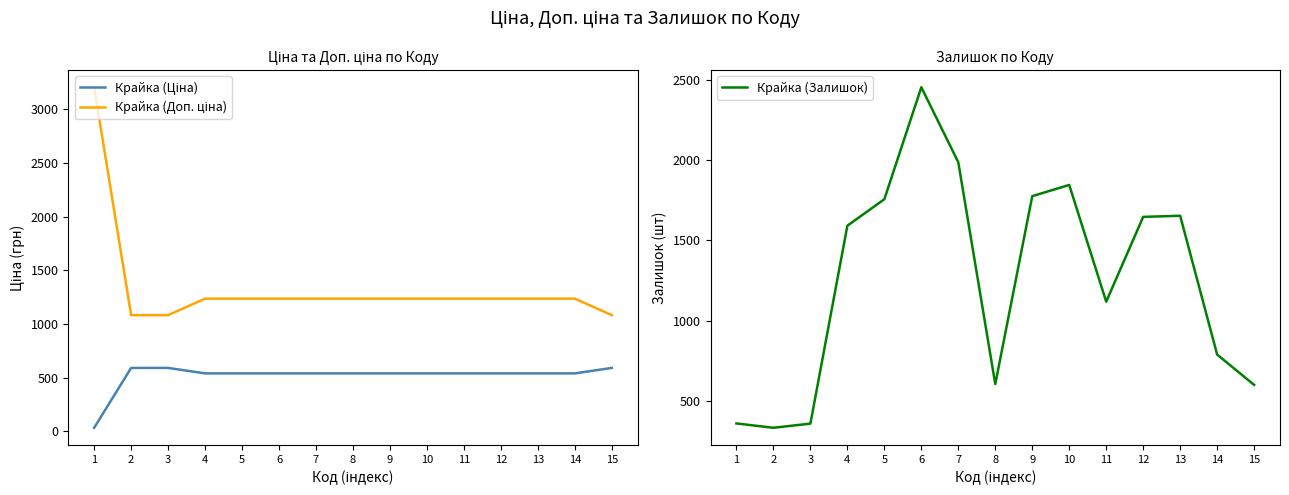

Count the number of categories in the chart.

15